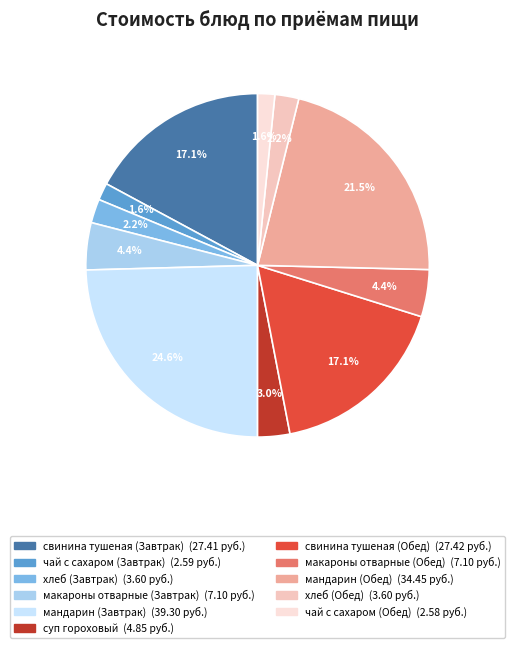

Rank the categories by value from lowest to highest.

чай с сахаром (Обед), чай с сахаром (Завтрак), хлеб (Завтрак), хлеб (Обед), суп гороховый, макароны отварные (Завтрак), макароны отварные (Обед), свинина тушеная (Завтрак), свинина тушеная (Обед), мандарин (Обед), мандарин (Завтрак)